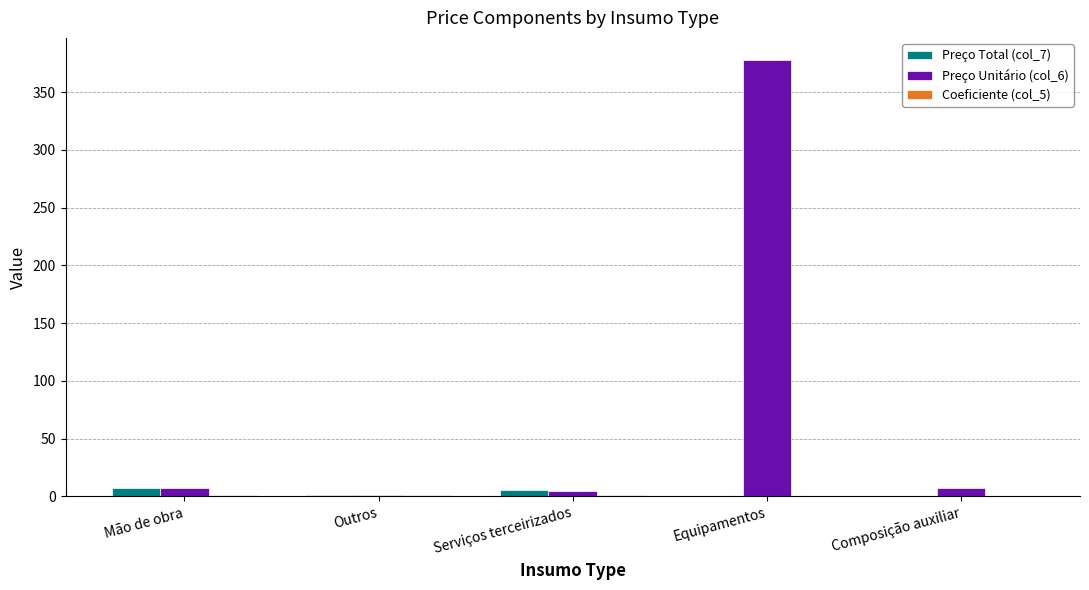

Count the number of data series in this chart.

3